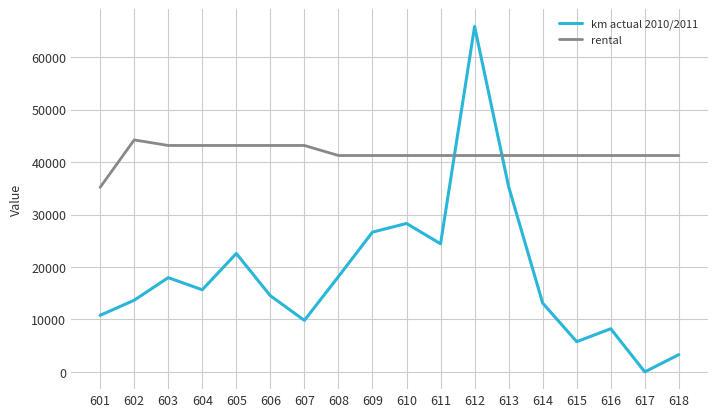

What is the total value across all series at 618?

44535.1